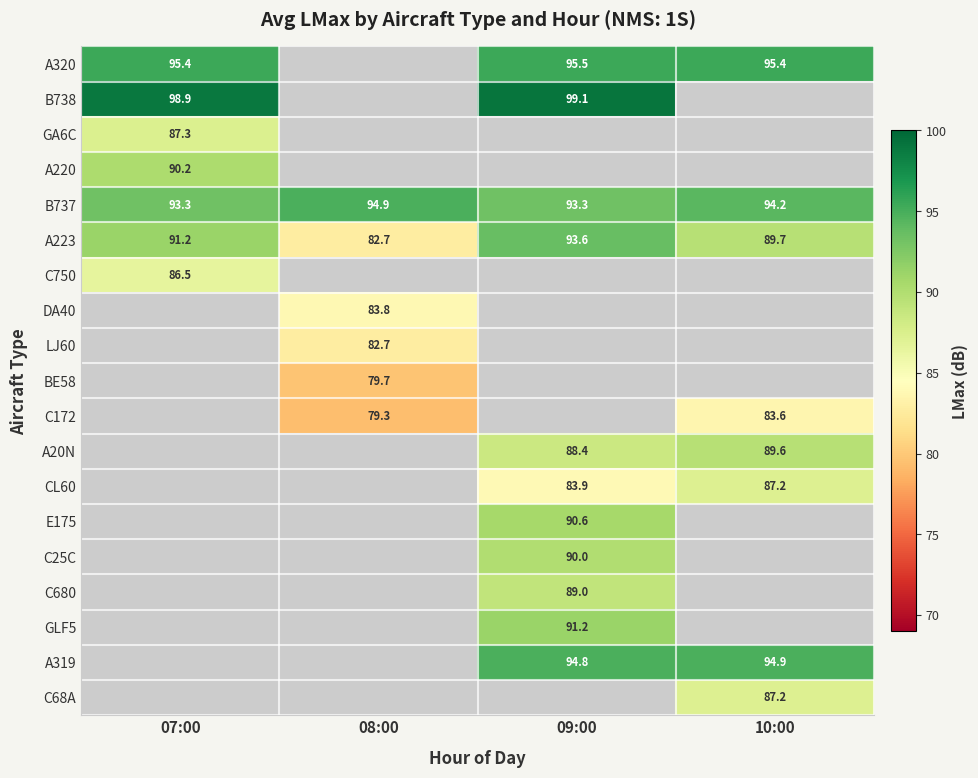

The A320 series shows 95.4 at 10:00. True or false?

True